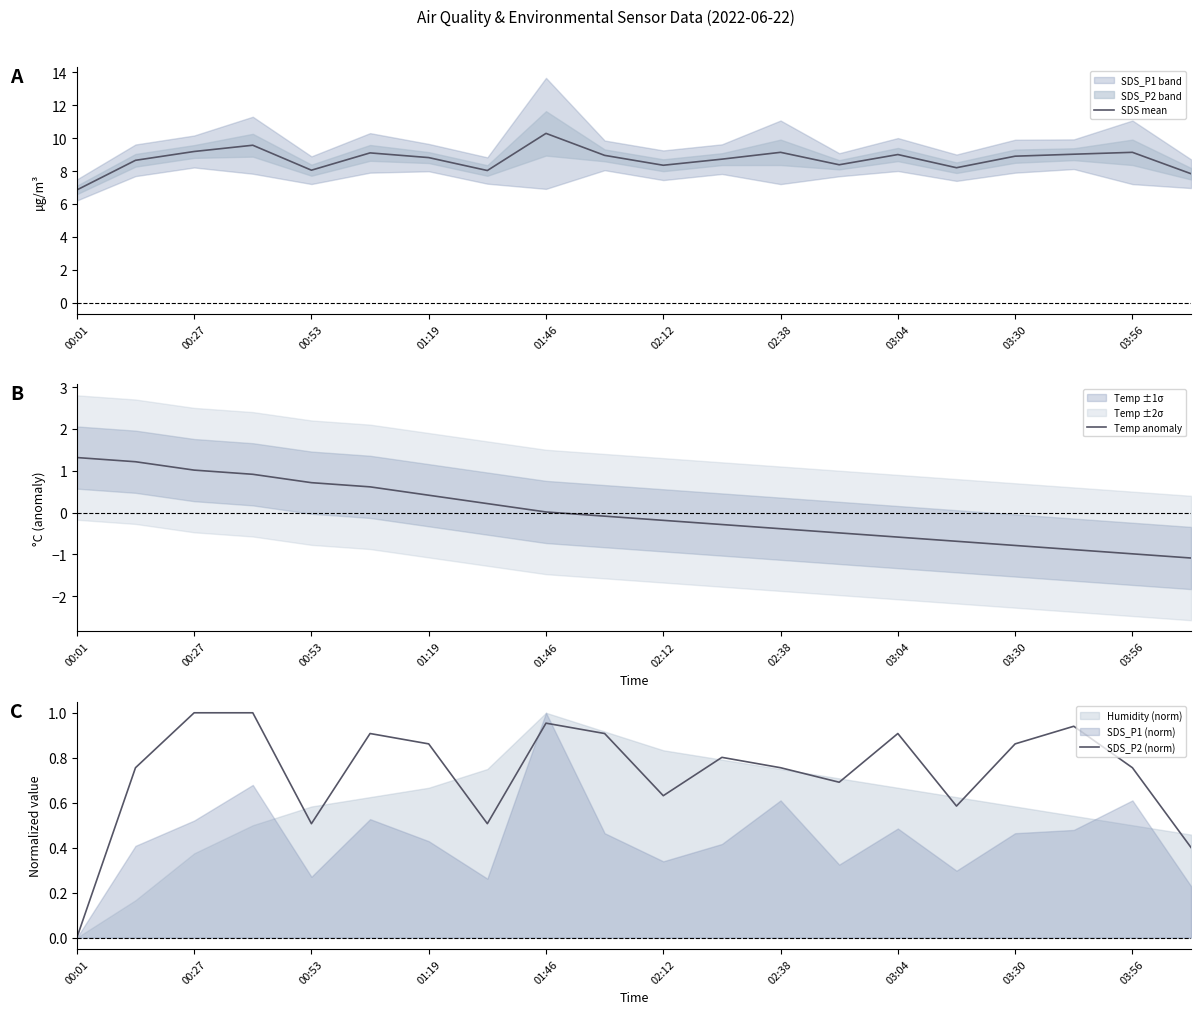

Is it true that SDS mean equals 14.0 at 00:53?

False